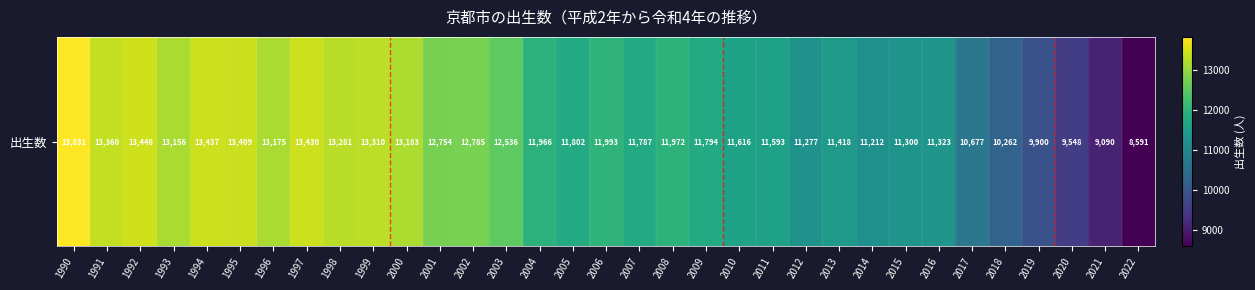

What is the difference between the second highest and minimum values?

4855